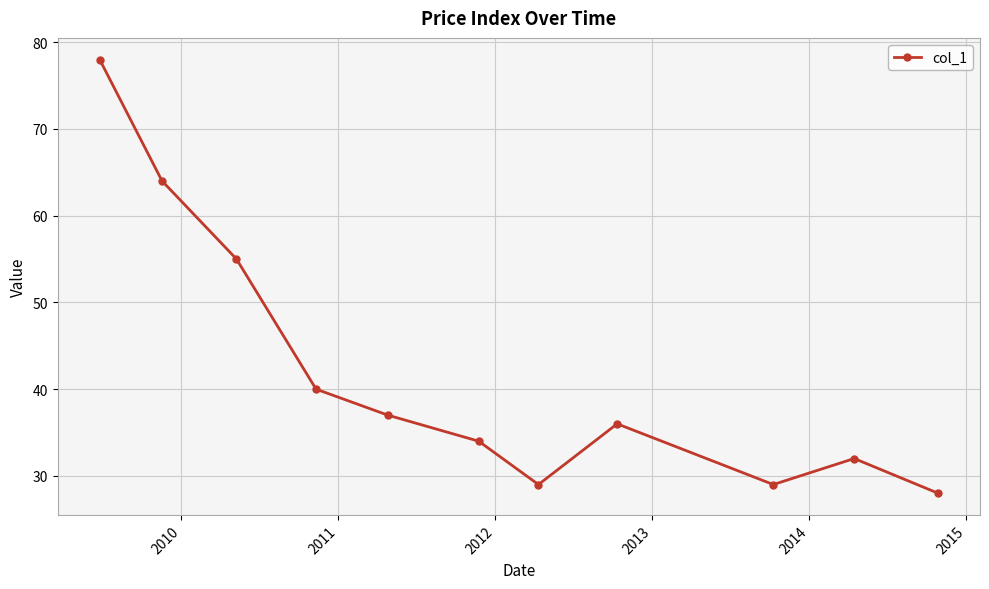

What is the difference between the maximum and minimum values?

50